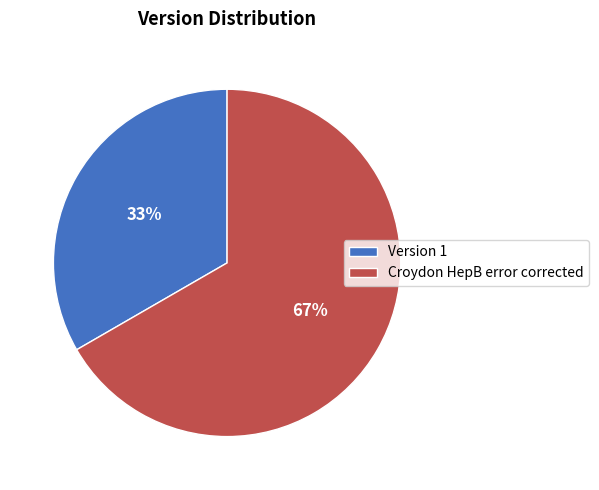

How many segments does this pie chart have?

2